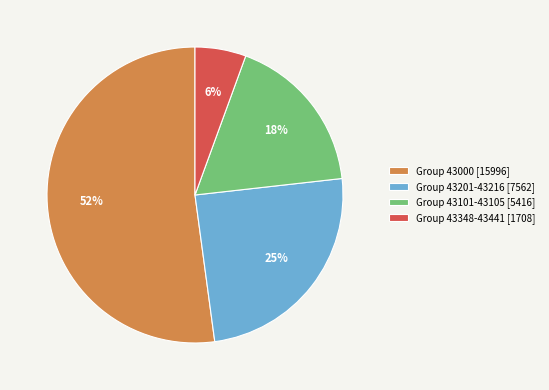

The Group 43348-43441 [1708] slice represents 1% of the pie. True or false?

False